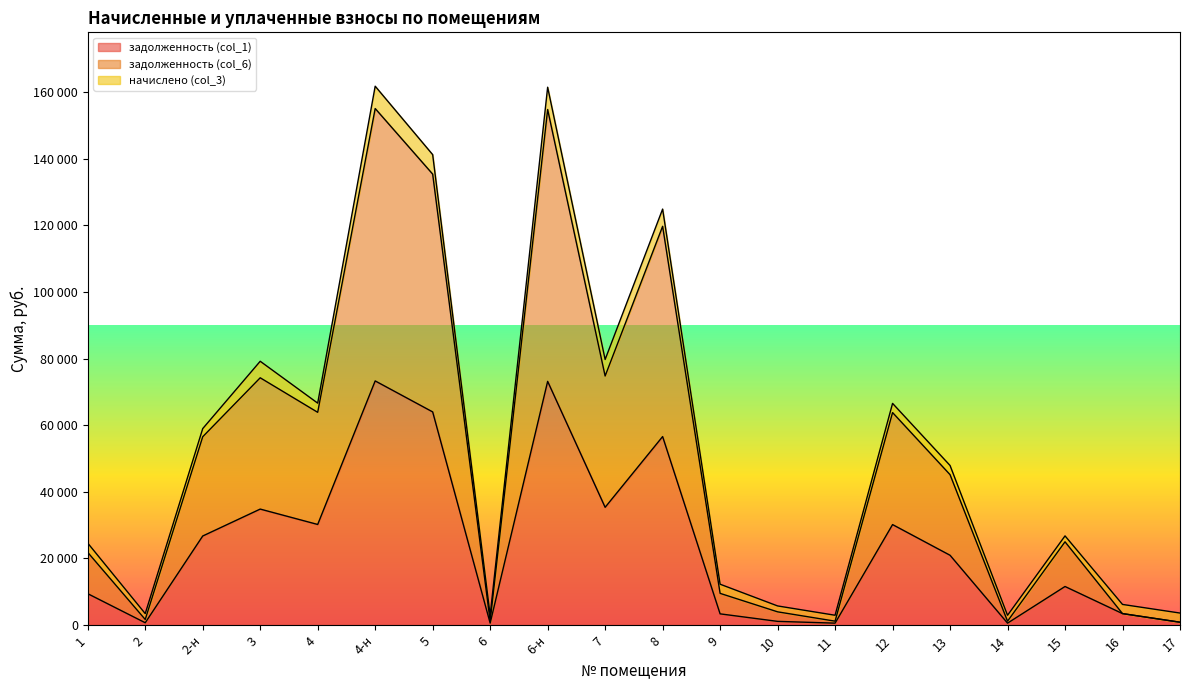

What are all the series names shown in the legend?

задолженность (col_1), задолженность (col_6), начислено (col_3)